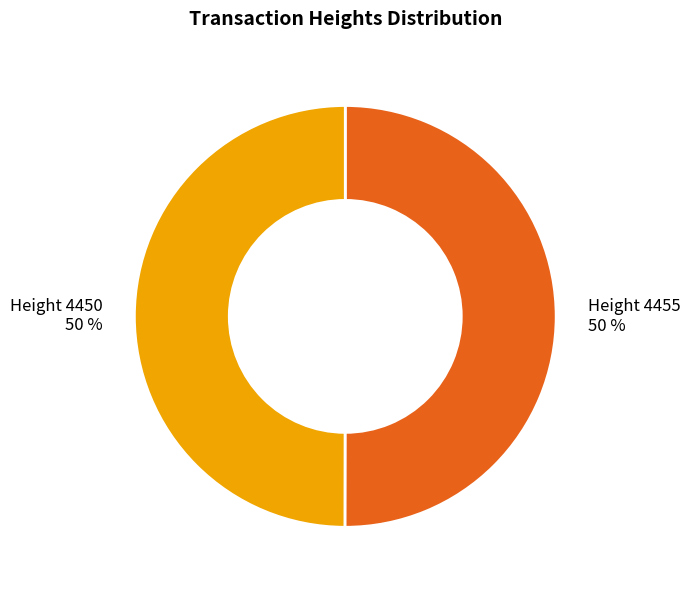

How many segments does this pie chart have?

2